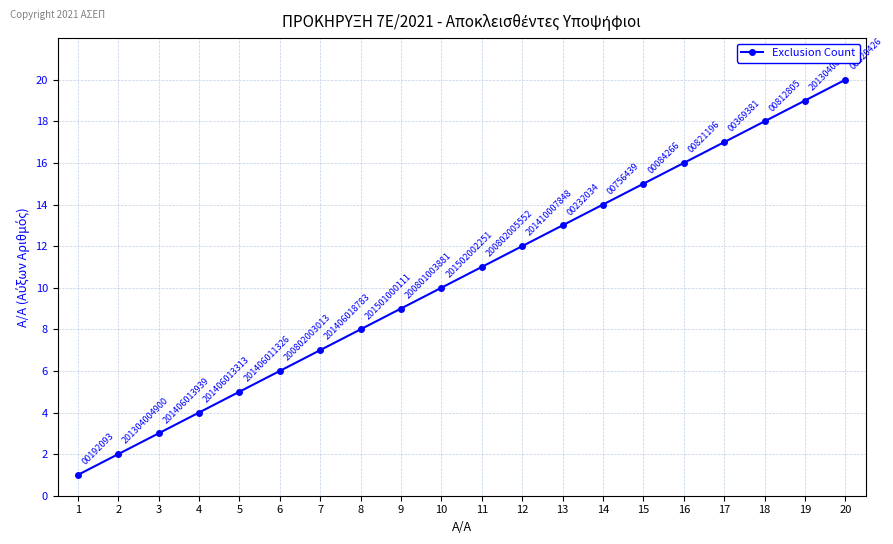

True or false: the data has more than 2 interior local peaks.

False